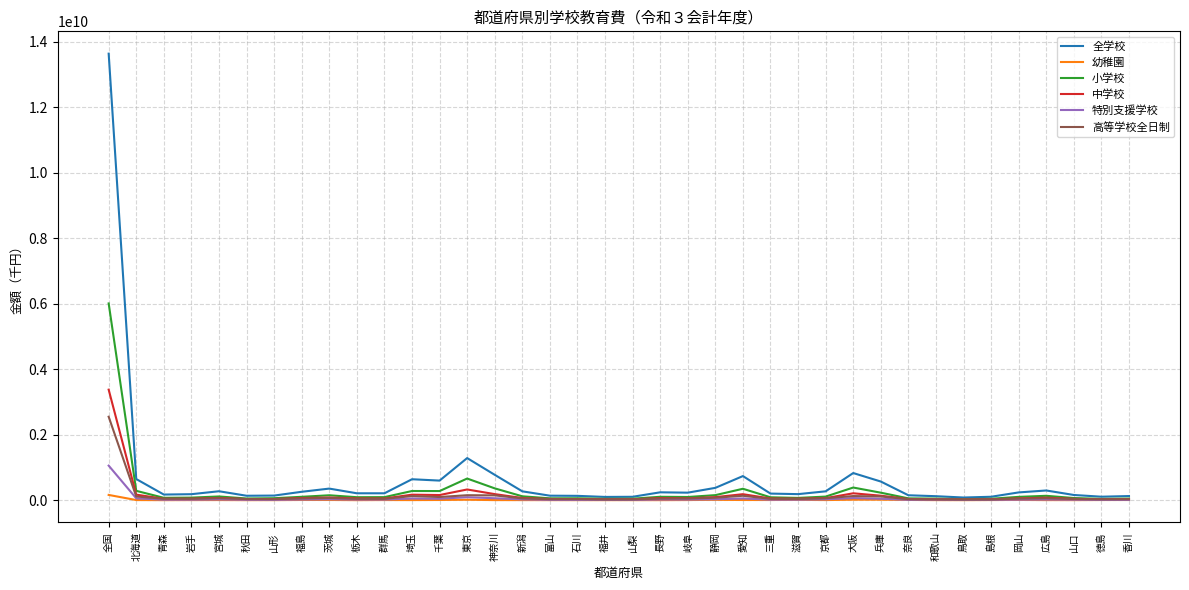

Which series changed the most between 全国 and 岡山?

全学校